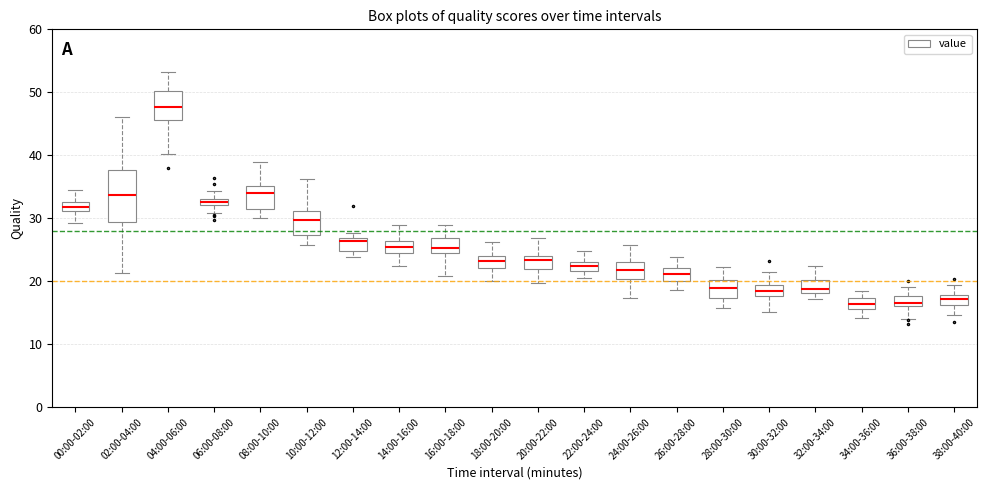

Where is the upper edge of the box for 02:00-04:00 on the y-axis? The values are not printed on the chart, so give them approximately, as read against the axis.

38